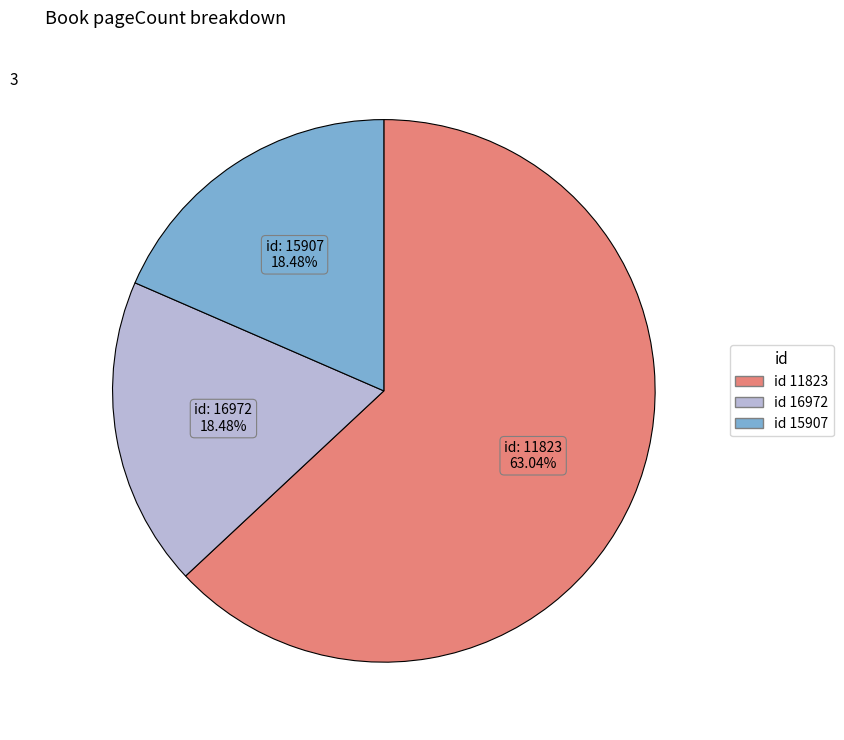

Count the number of slices in the pie.

3